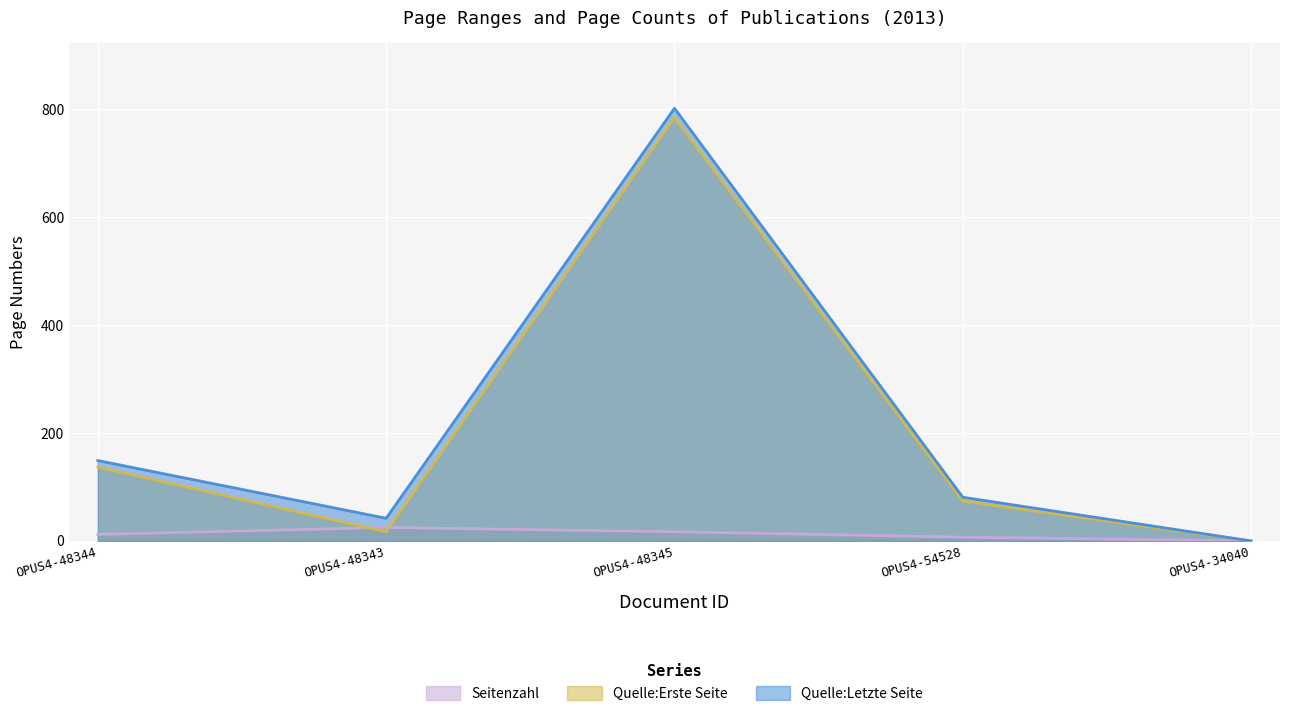

What is the difference between the Quelle:Letzte Seite values at OPUS4-48345 and OPUS4-34040?

802